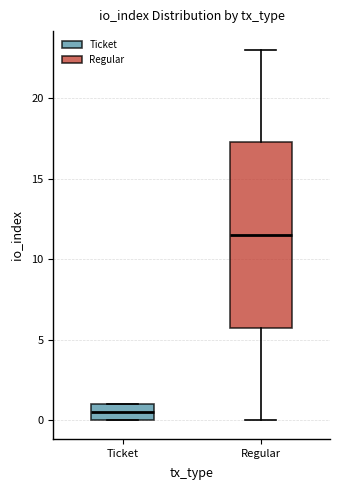

Reading left to right, read every box against the y-axis: the position of its median line, the range the box covers, and the ends of its whiskers. The values are not printed on the chart, so give them approximately, as read against the axis.

Ticket: median 0.5, box 0.0 to 1.0, whiskers 0.0 to 1.0
Regular: median 11.5, box 6.0 to 17.5, whiskers 0.0 to 23.0